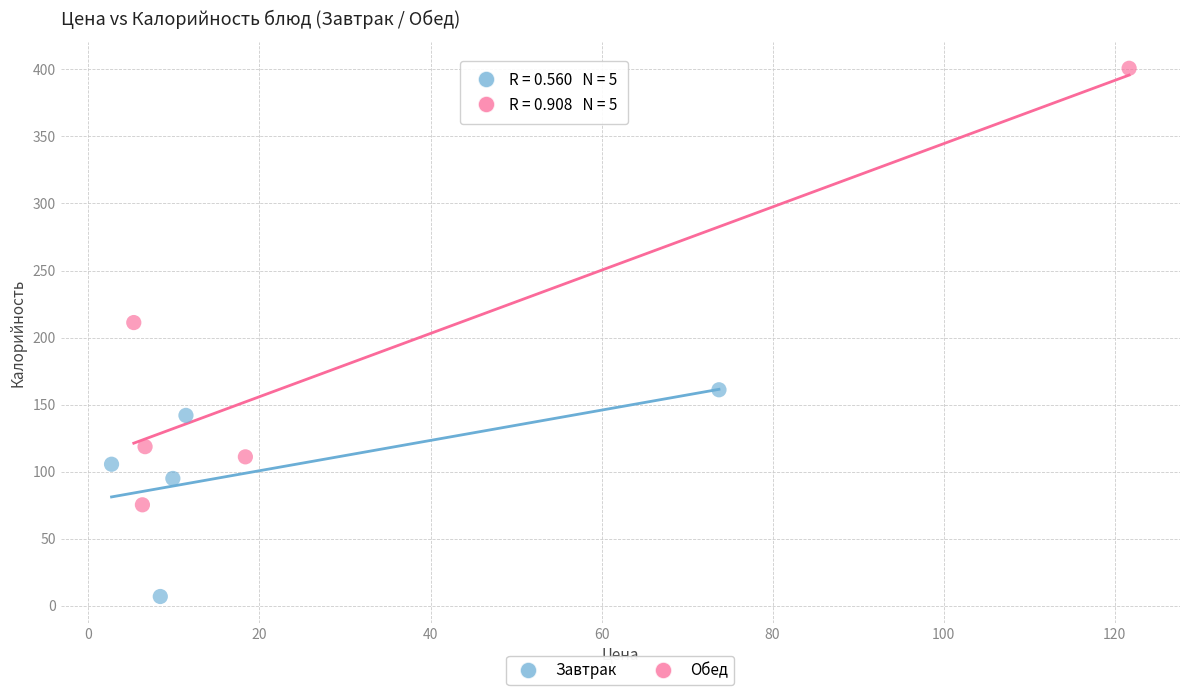

Which series contains the highest Y value?

Обед